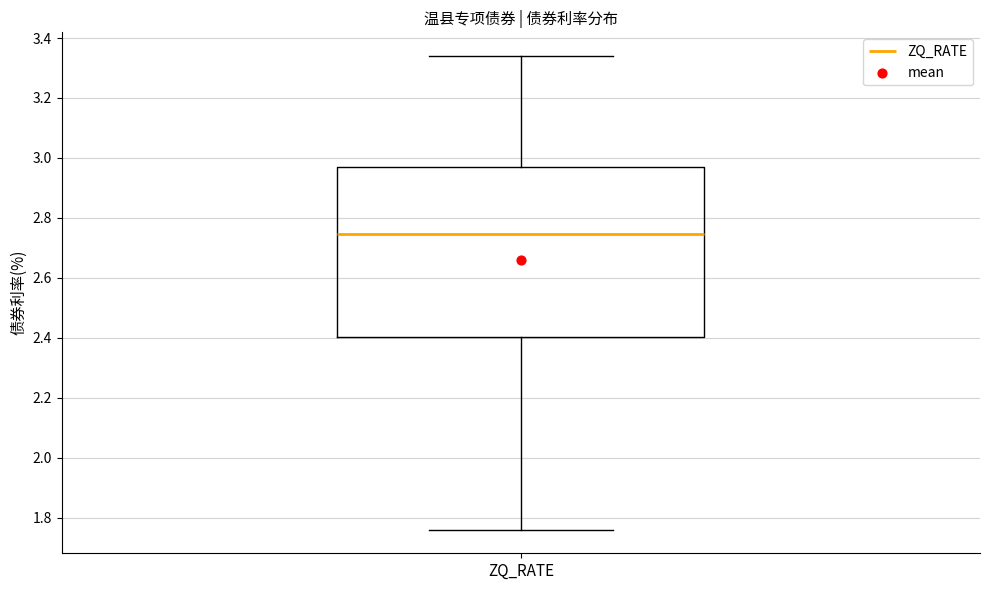

Where does the upper whisker of the box for ZQ_RATE end on the y-axis? The values are not printed on the chart, so give them approximately, as read against the axis.

3.34